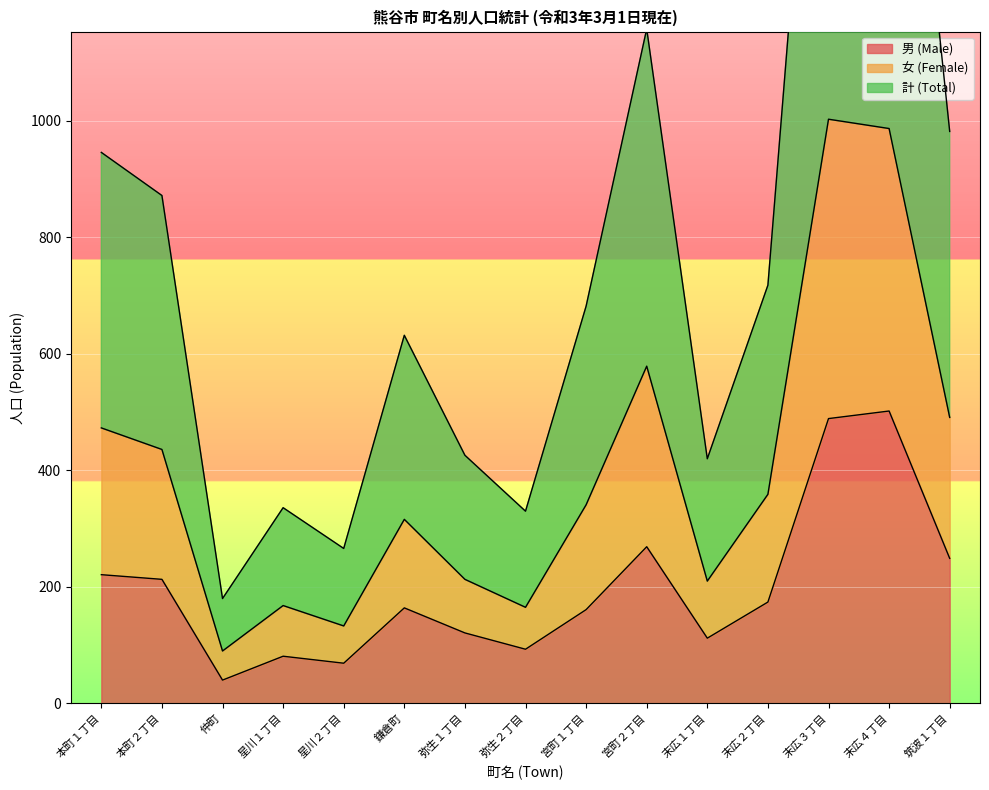

List the labels in order of 計 (Total) value, smallest first.

仲町, 星川２丁目, 弥生２丁目, 星川１丁目, 末広１丁目, 弥生１丁目, 鎌倉町, 宮町１丁目, 末広２丁目, 本町２丁目, 本町１丁目, 筑波１丁目, 宮町２丁目, 末広４丁目, 末広３丁目